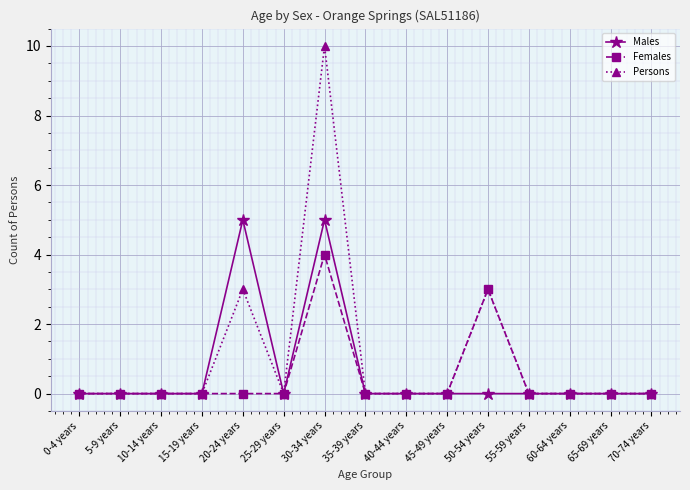

What is the label of the 4th point from the left?

15-19 years